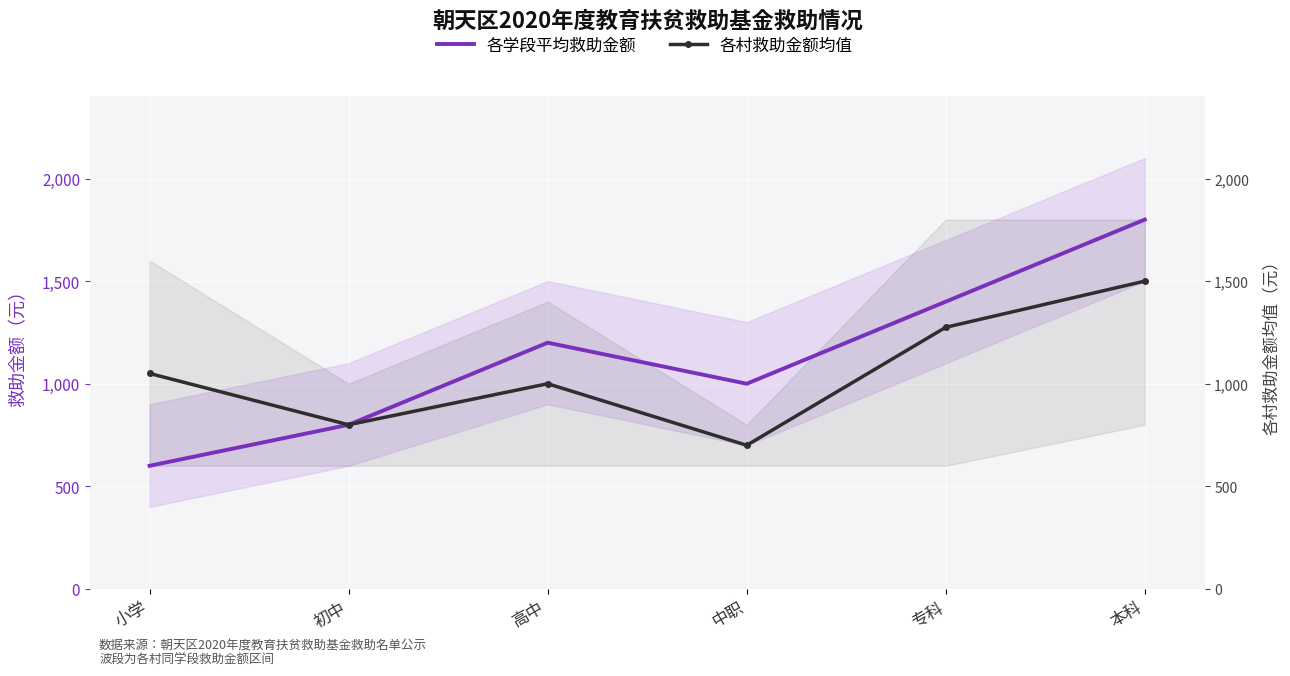

What is the maximum value shown in the chart?

1800